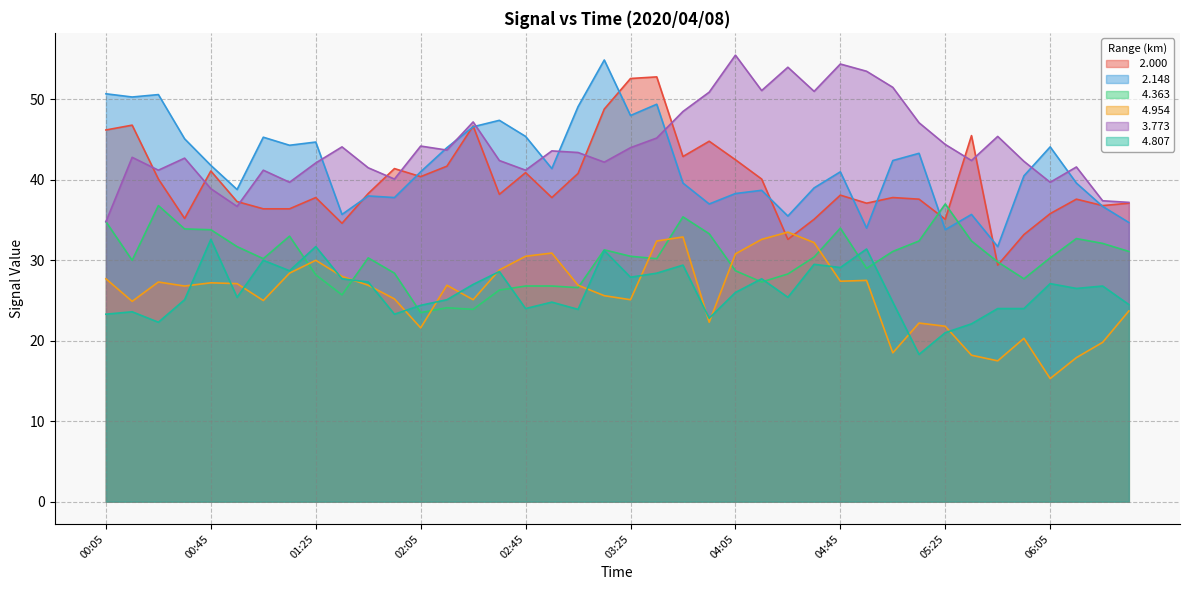

How many interior local valleys does the   4.363 series have?

10